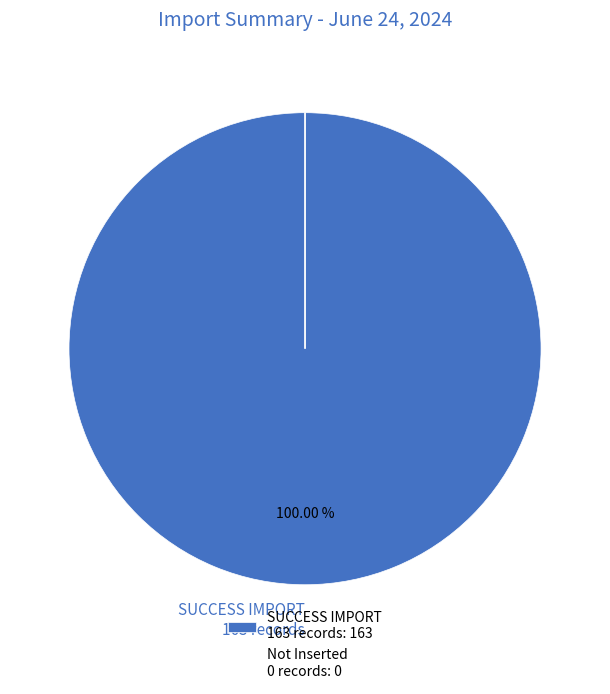

Is there any slice that represents more than half of the pie?

Yes